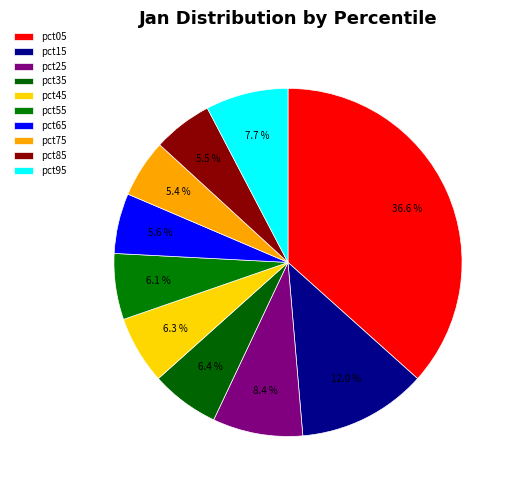

How many segments does this pie chart have?

10